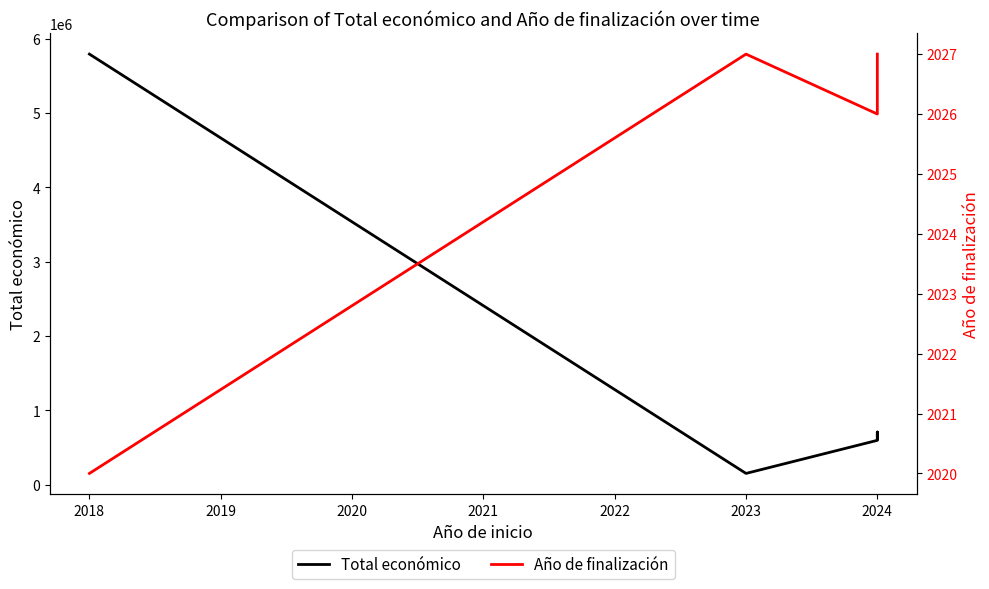

True or false: Año de finalización and Total económico cross at least once.

False